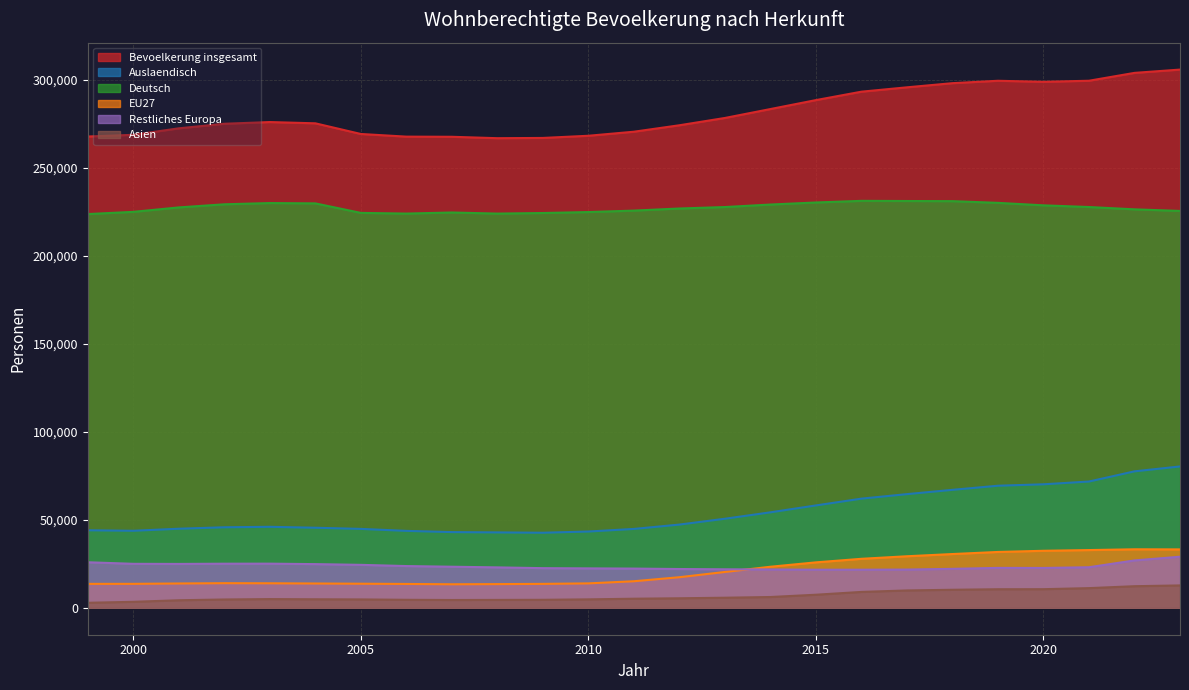

Reading left to right, list all the values displayed in this chart.

Bevoelkerung insgesamt: 1999=267927	2000=268896	2001=272584	2002=275181	2003=276148	2004=275435	2005=269371	2006=267859	2007=267778	2008=266976	2009=267121	2010=268357	2011=270656	2012=274327	2013=278473	2014=283544	2015=288631	2016=293415	2017=295895	2018=298255	2019=299620	2020=299021	2021=299638	2022=304105	2023=305981
Auslaendisch: 1999=44085	2000=43797	2001=44959	2002=45785	2003=46049	2004=45521	2005=44861	2006=43741	2007=43039	2008=42867	2009=42682	2010=43369	2011=44846	2012=47320	2013=50637	2014=54285	2015=58205	2016=62060	2017=64627	2018=67072	2019=69405	2020=70217	2021=71791	2022=77579	2023=80360
Deutsch: 1999=223842	2000=225099	2001=227625	2002=229396	2003=230099	2004=229914	2005=224510	2006=224118	2007=224739	2008=224109	2009=224439	2010=224988	2011=225810	2012=227007	2013=227836	2014=229259	2015=230426	2016=231355	2017=231268	2018=231183	2019=230215	2020=228804	2021=227847	2022=226526	2023=225621
EU27: 1999=13610	2000=13624	2001=13833	2002=14001	2003=13945	2004=13822	2005=13698	2006=13562	2007=13380	2008=13475	2009=13603	2010=13890	2011=15100	2012=17398	2013=20383	2014=23344	2015=25839	2016=27861	2017=29312	2018=30571	2019=31753	2020=32422	2021=32824	2022=33268	2023=33207
Restliches Europa: 1999=25897	2000=25012	2001=24950	2002=25078	2003=25105	2004=24841	2005=24428	2006=23735	2007=23362	2008=22986	2009=22547	2010=22419	2011=22301	2012=22055	2013=21900	2014=21792	2015=21665	2016=21667	2017=21743	2018=22157	2019=22694	2020=22658	2021=23072	2022=26941	2023=29050
Asien: 1999=2857	2000=3407	2001=4296	2002=4731	2003=4961	2004=4852	2005=4765	2006=4559	2007=4438	2008=4494	2009=4554	2010=4802	2011=5171	2012=5415	2013=5740	2014=6137	2015=7438	2016=9034	2017=9871	2018=10255	2019=10561	2020=10587	2021=11188	2022=12282	2023=12726